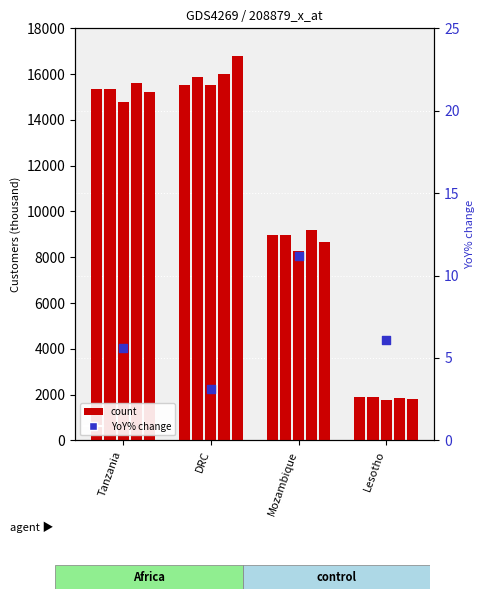

Which series reaches the minimum Y coordinate?

YoY% change